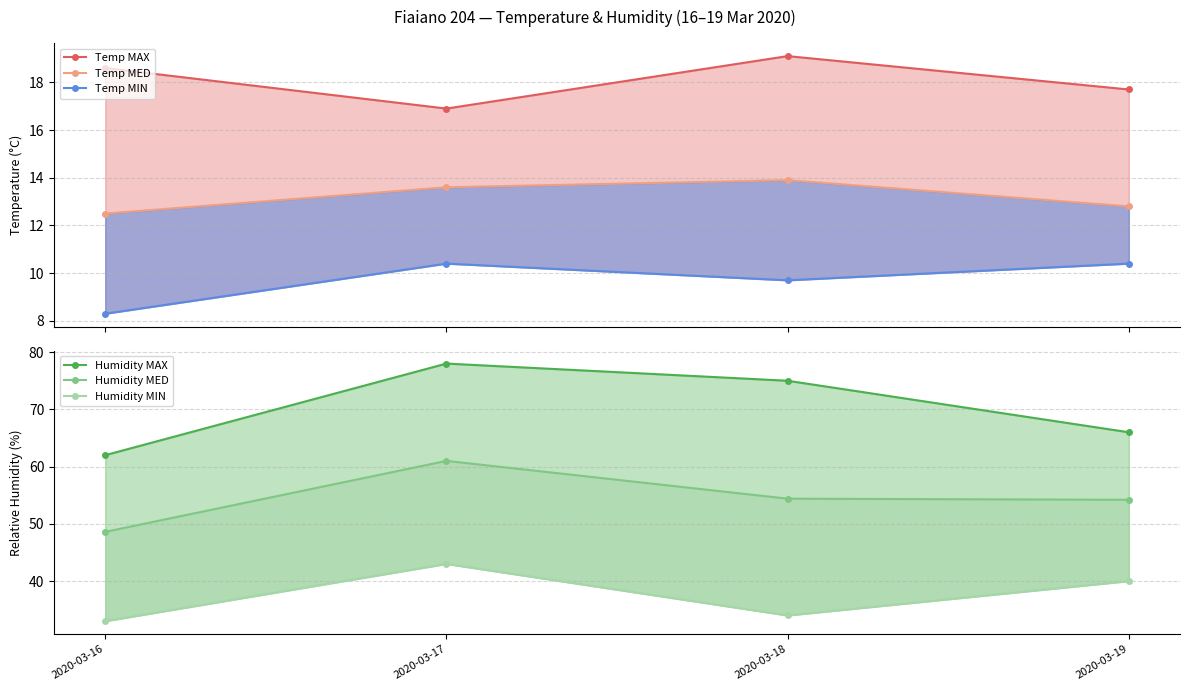

Where does the Humidity MED series first go above 54?

2020-03-17